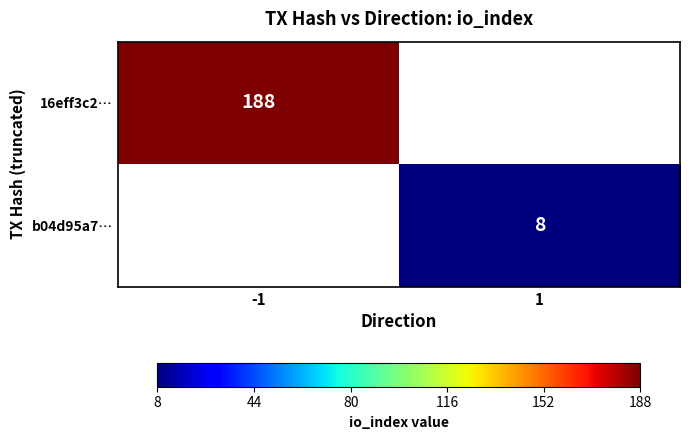

True or false: b04d95a7… has a value of 8 at 1.

True